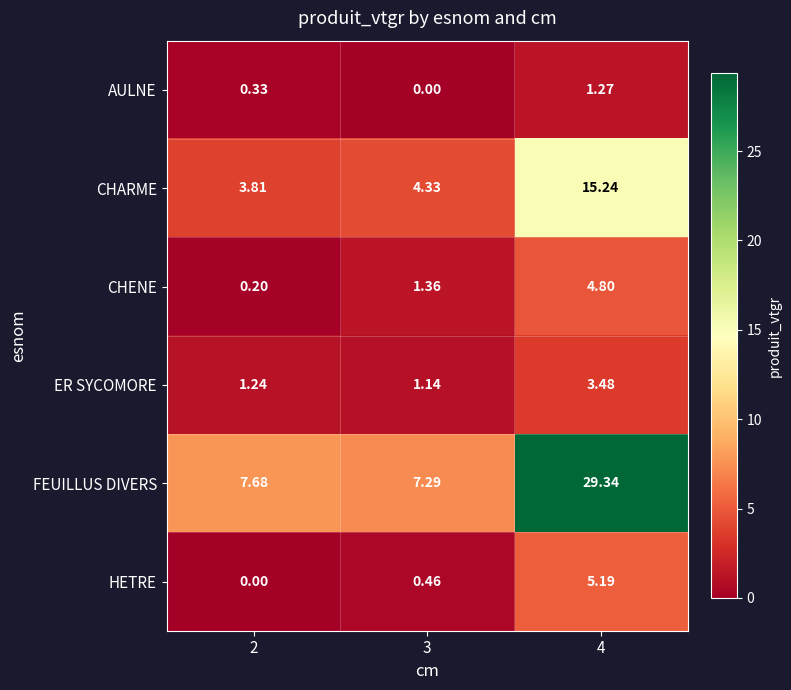

Count the number of data series in this chart.

6